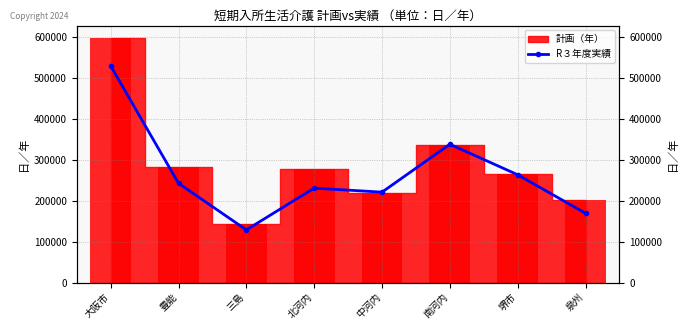

What is the label of the 2nd bar from the right?

堺市